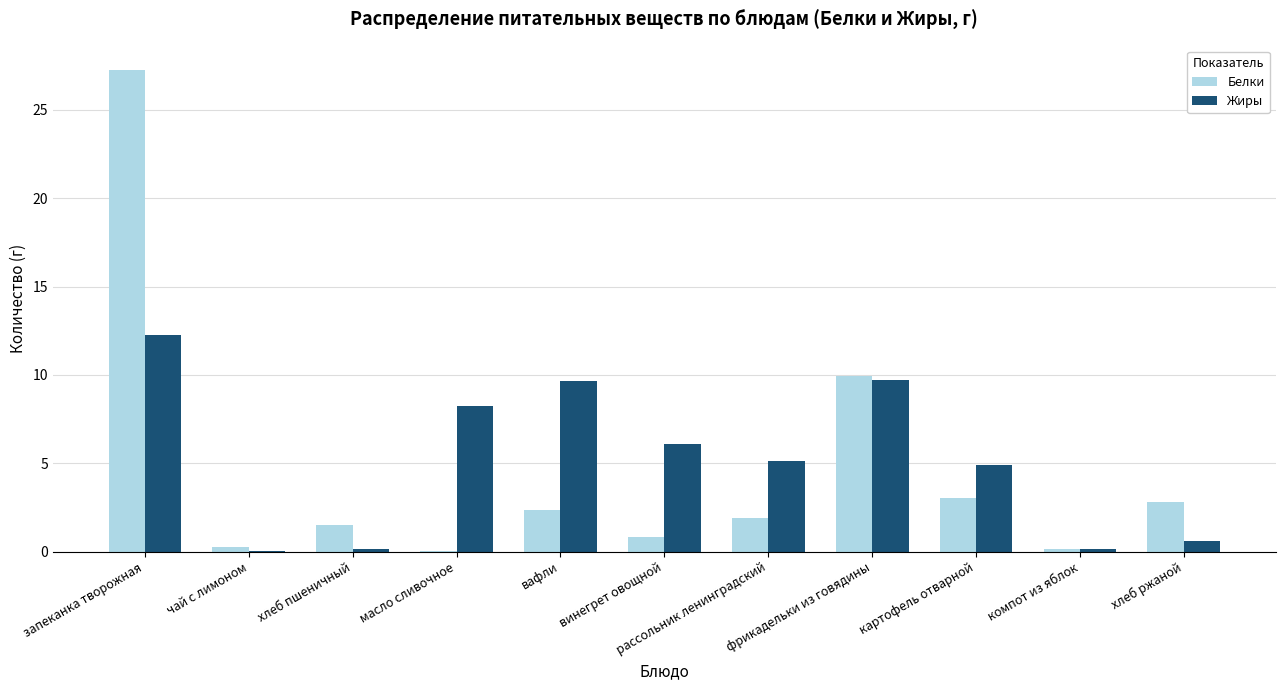

What is the sum of all Белки values?

50.1